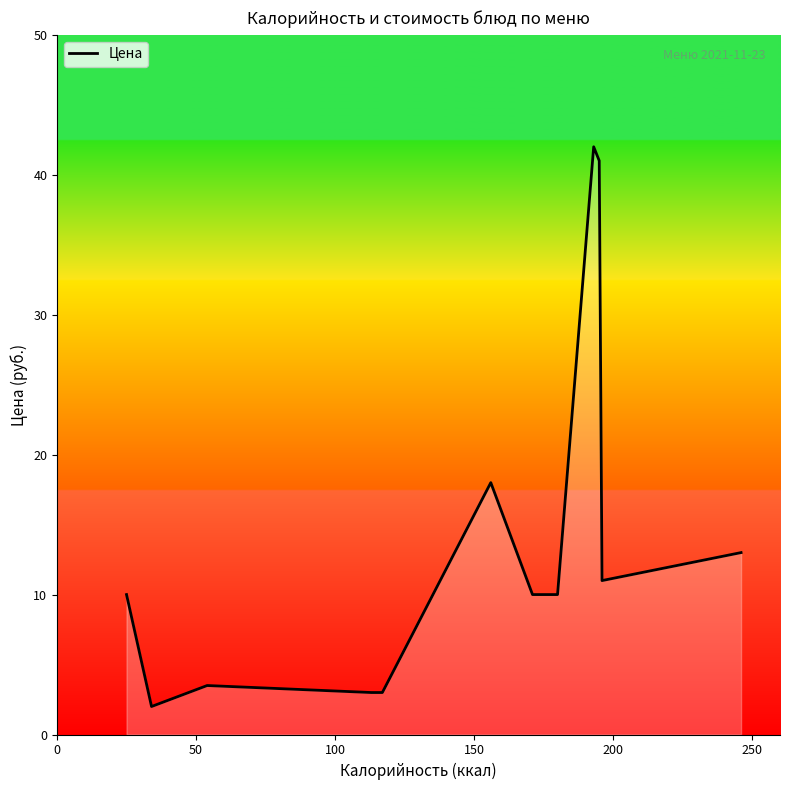

What is the difference between the maximum and minimum values?

40.0